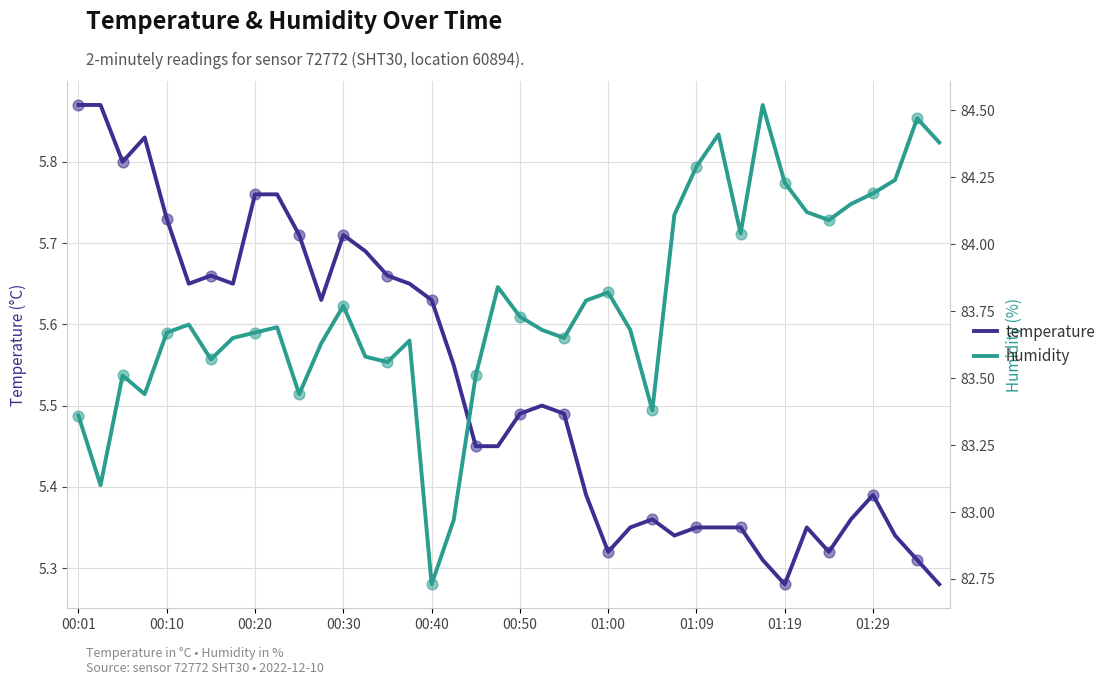

Which series contains the lowest Y value?

temperature